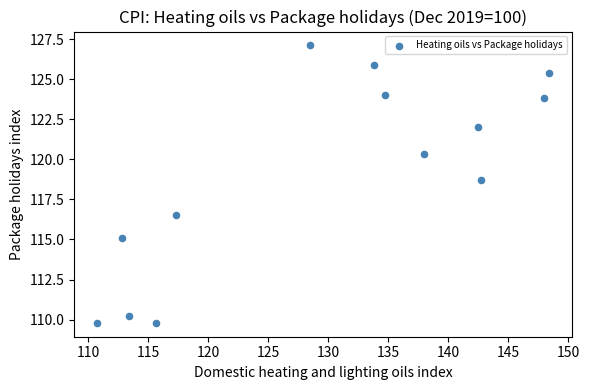

What is the range of X values (max minus min)?

37.7